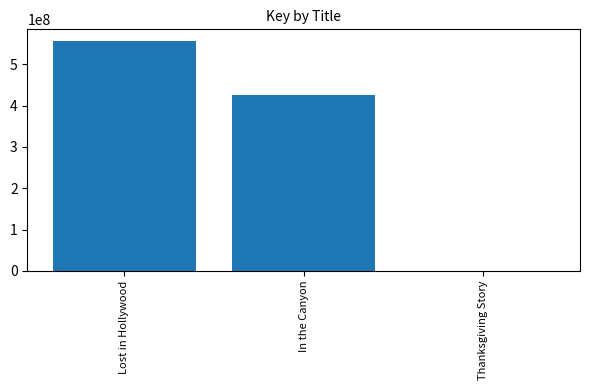

What is the greatest value displayed?

556831815